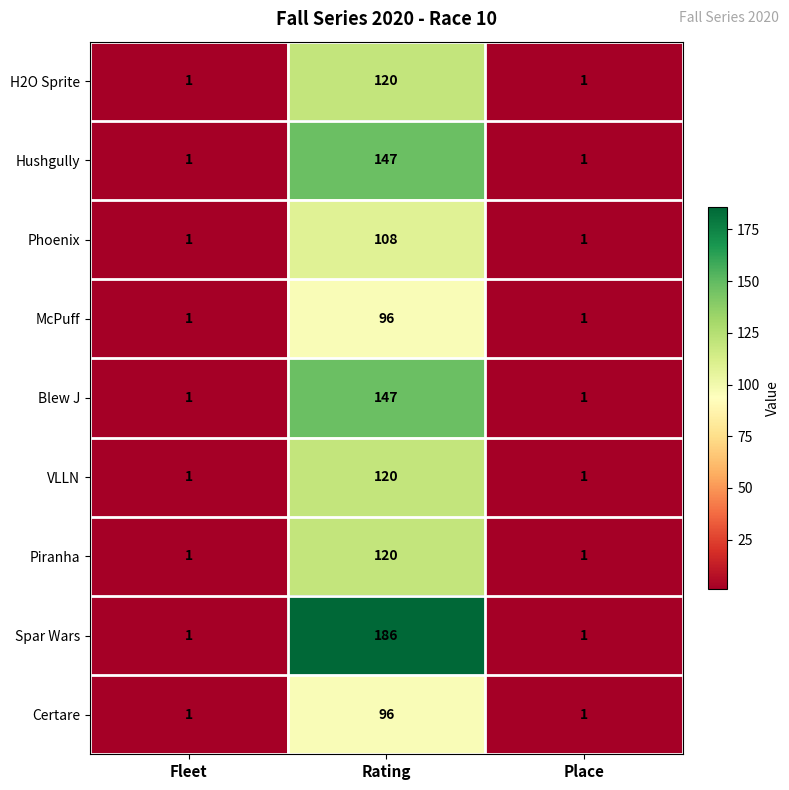

Count the number of categories in the chart.

3